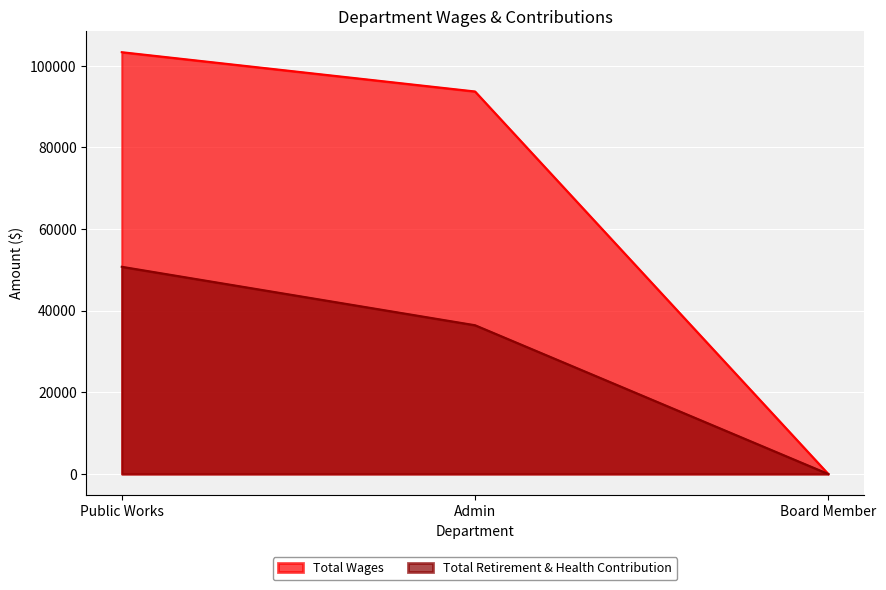

What is the spread (max minus min) of values at Admin?

57269